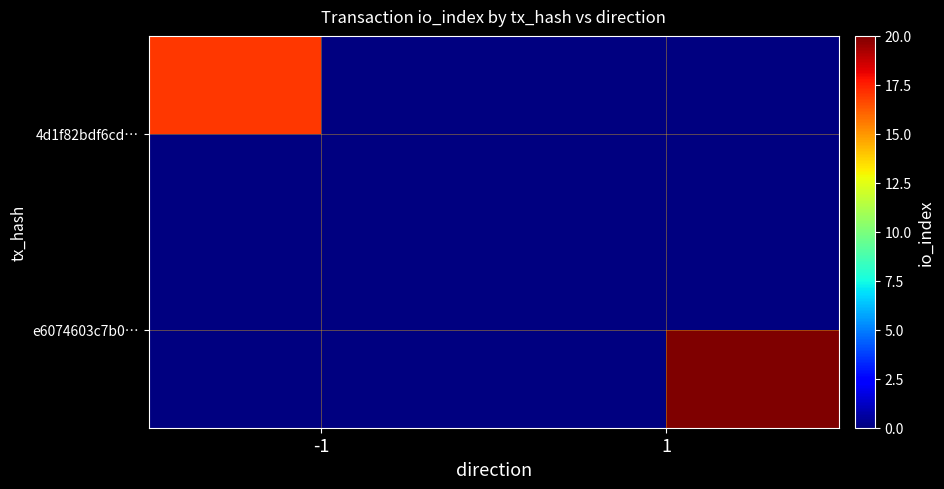

At how many categories does at least one series exceed 19?

1